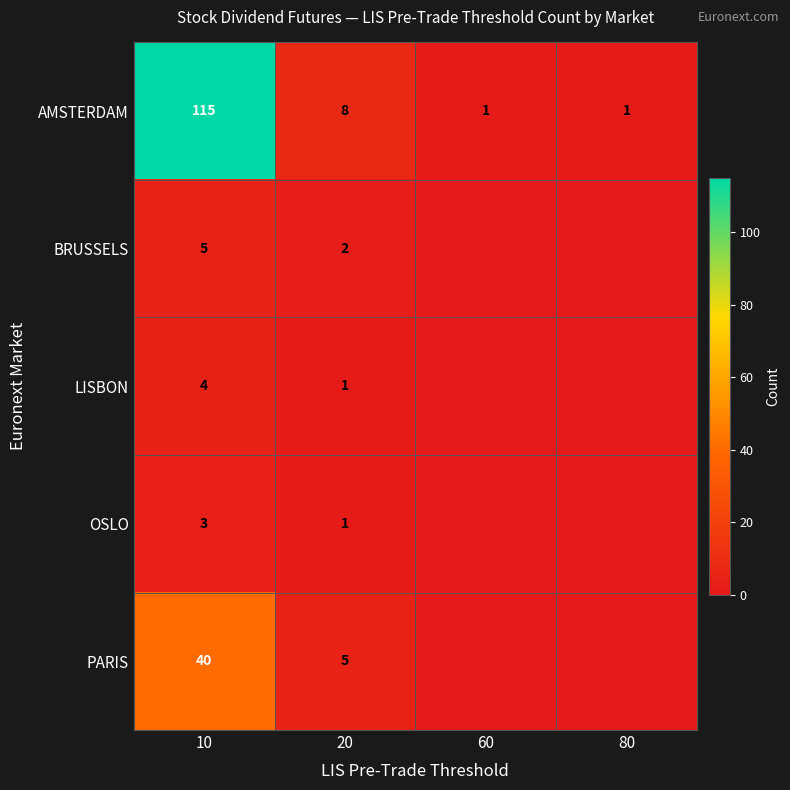

What is the total value across all series at 20?

17